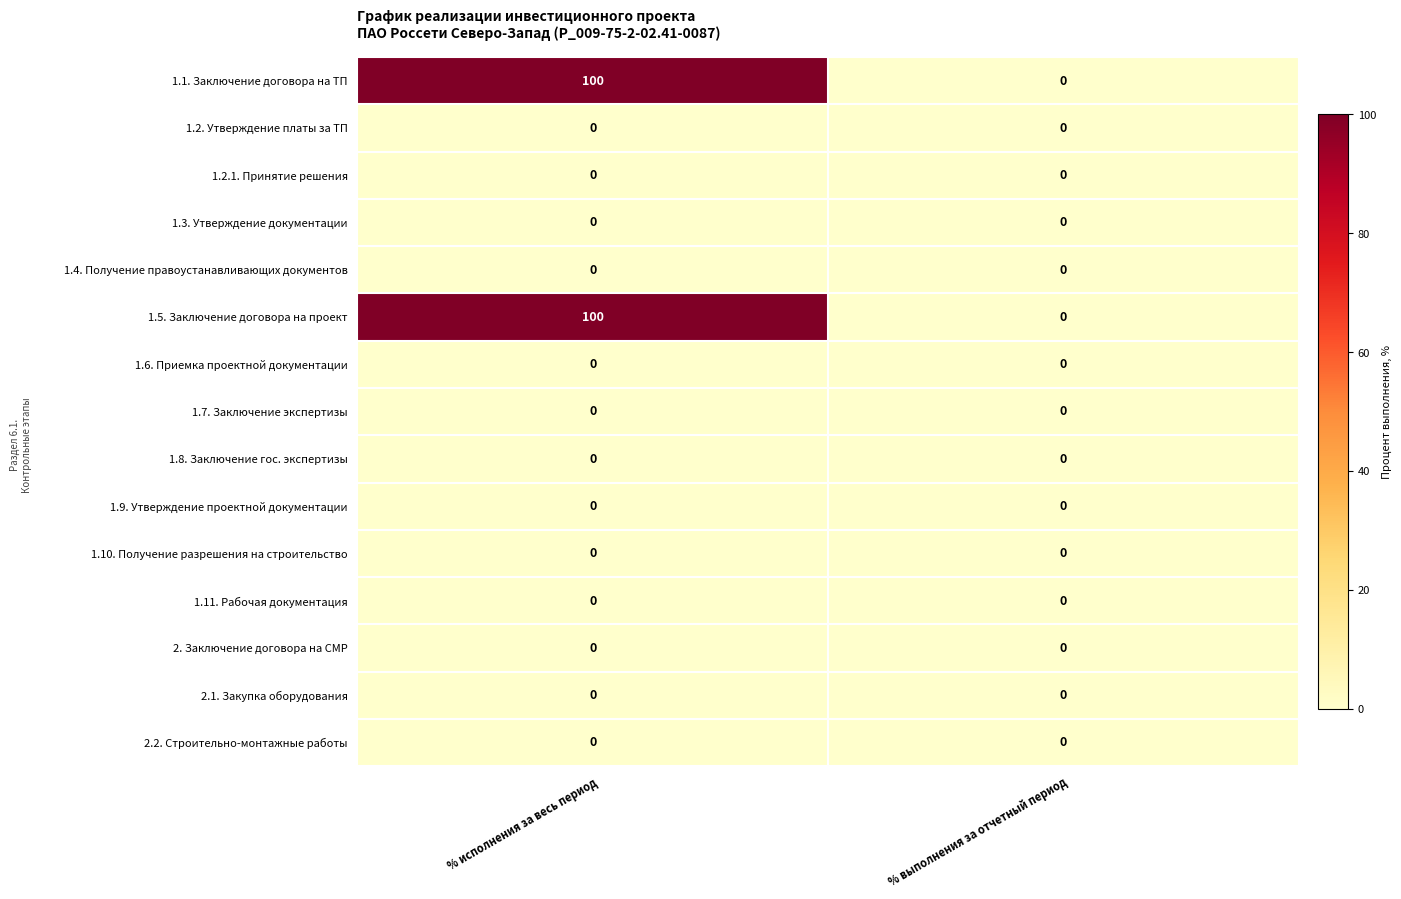

What is the spread (max minus min) of values at % исполнения за весь период?

100